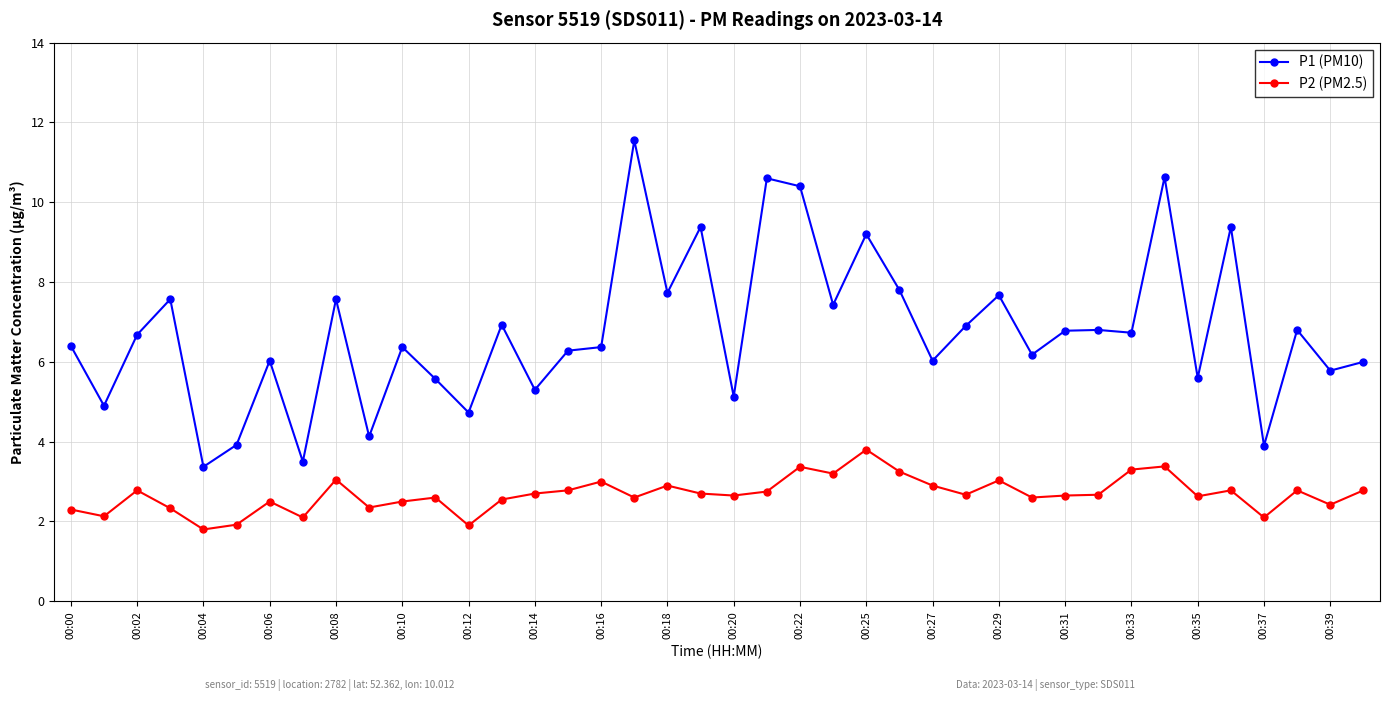

True or false: P2 (PM2.5) has more than 1 interior local peaks.

True